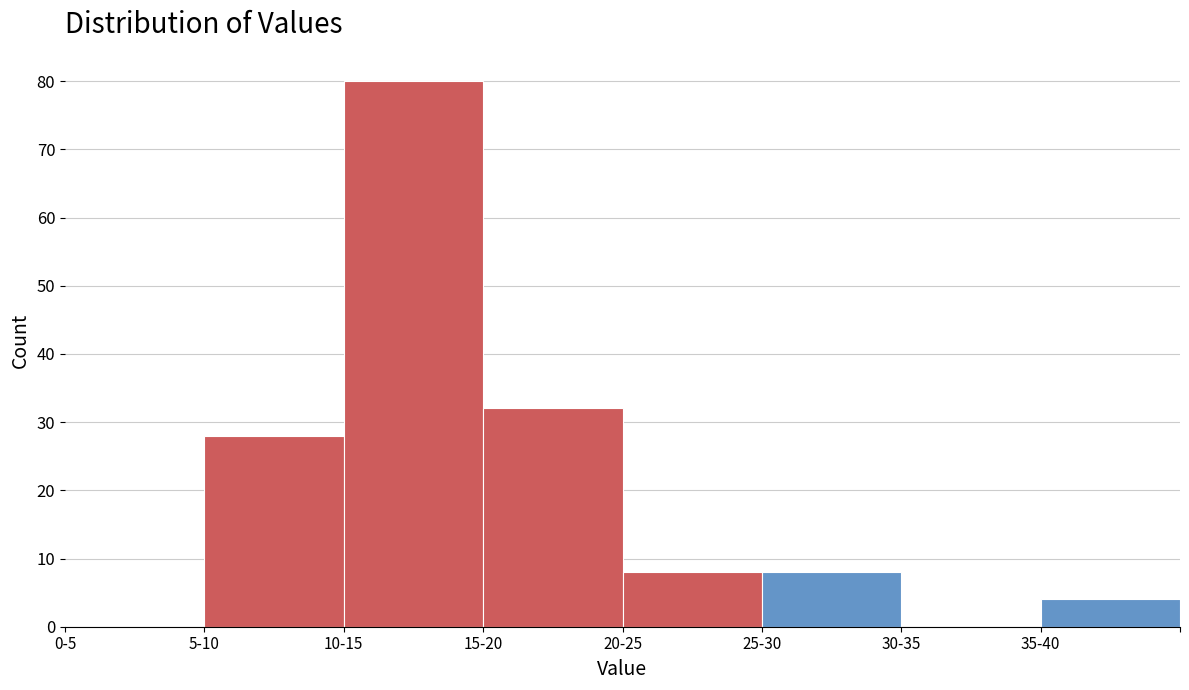

Reading left to right, what are all the values shown in this chart?

0-5=0	5-10=28	10-15=80	15-20=32	20-25=8	25-30=8	30-35=0	35-40=4